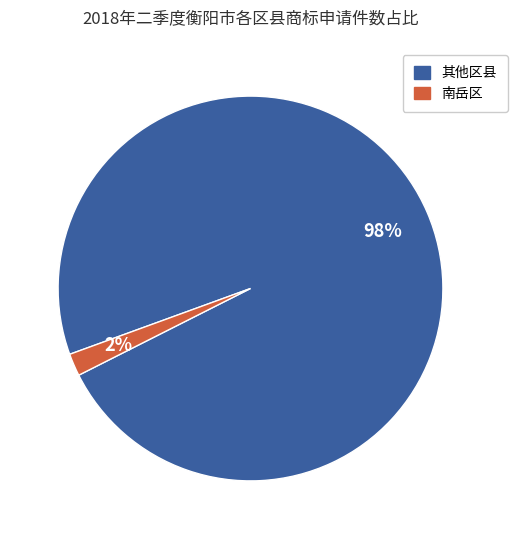

To the nearest percent, what is the combined percentage of 其他区县 and 南岳区?

100%